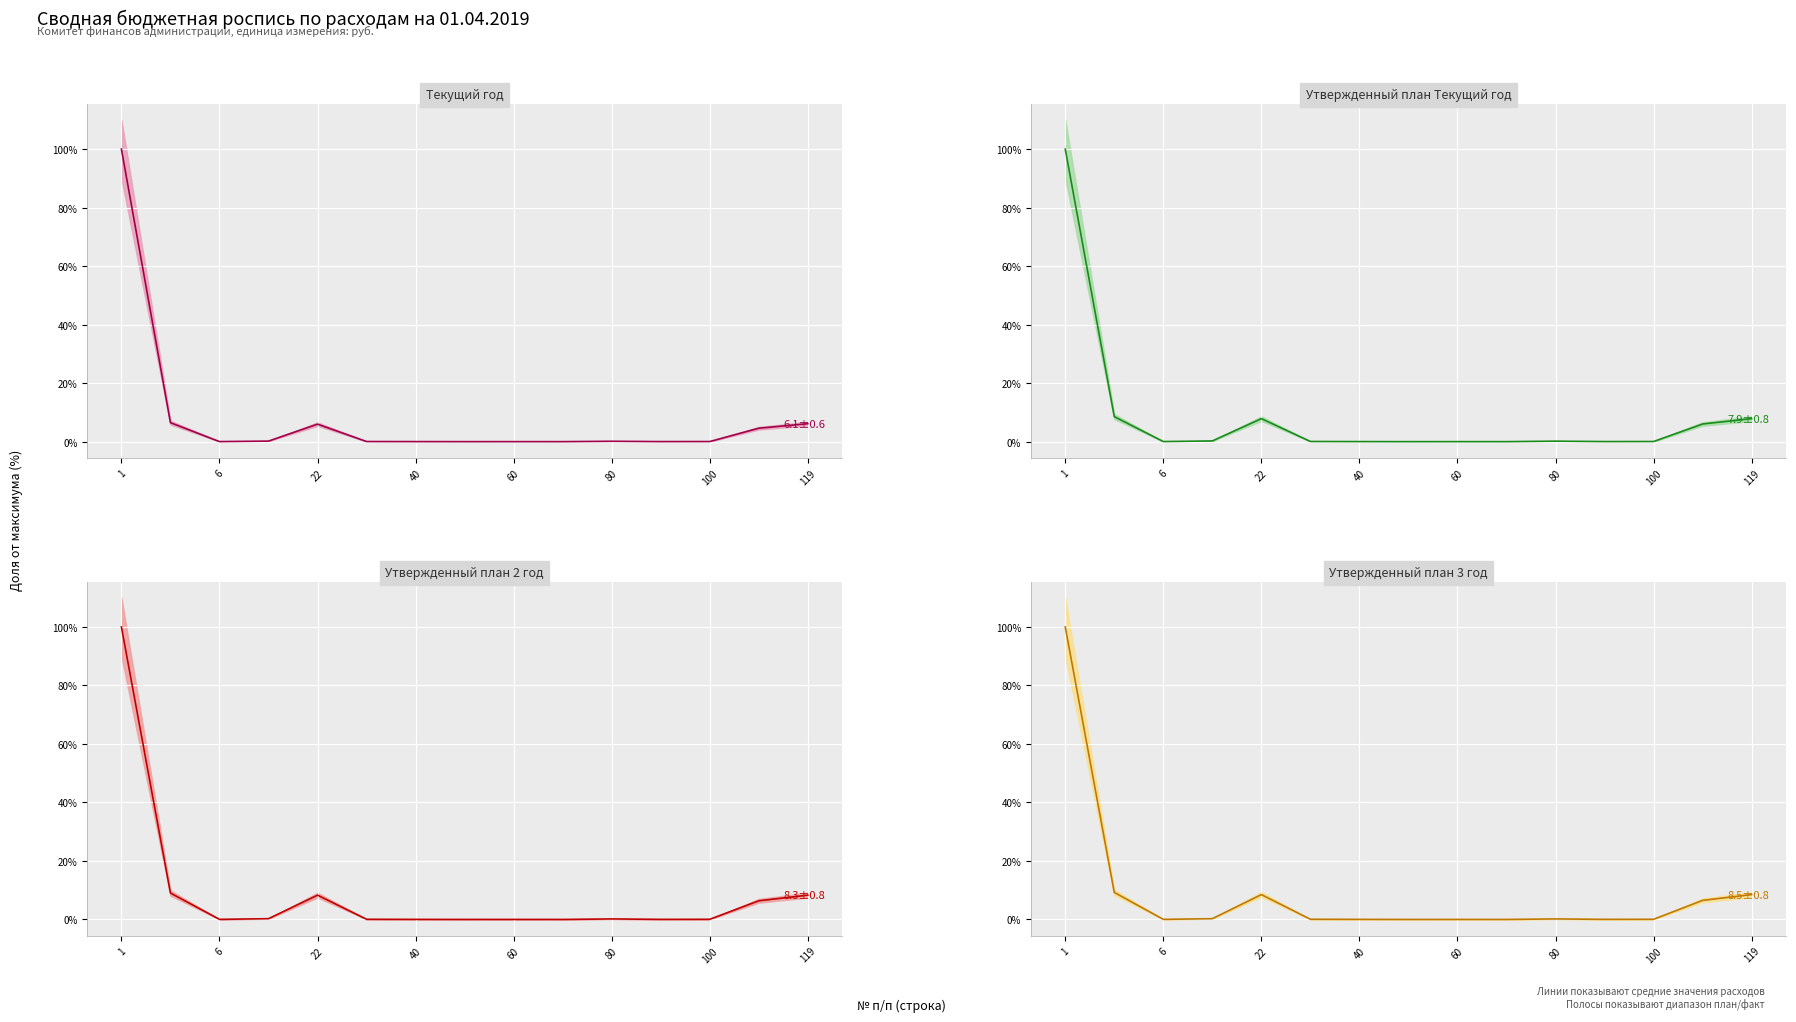

Which series changed the most between 11 and 14?

Утвержденный план 3 год (средн.)